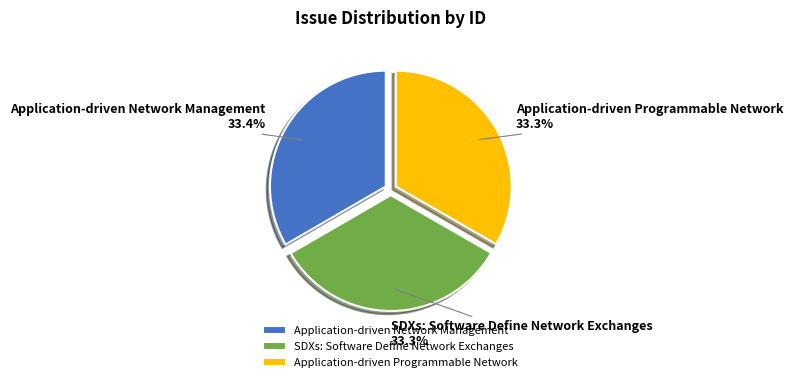

Is it true that SDXs: Software Define Network Exchanges is 21% of the pie?

False